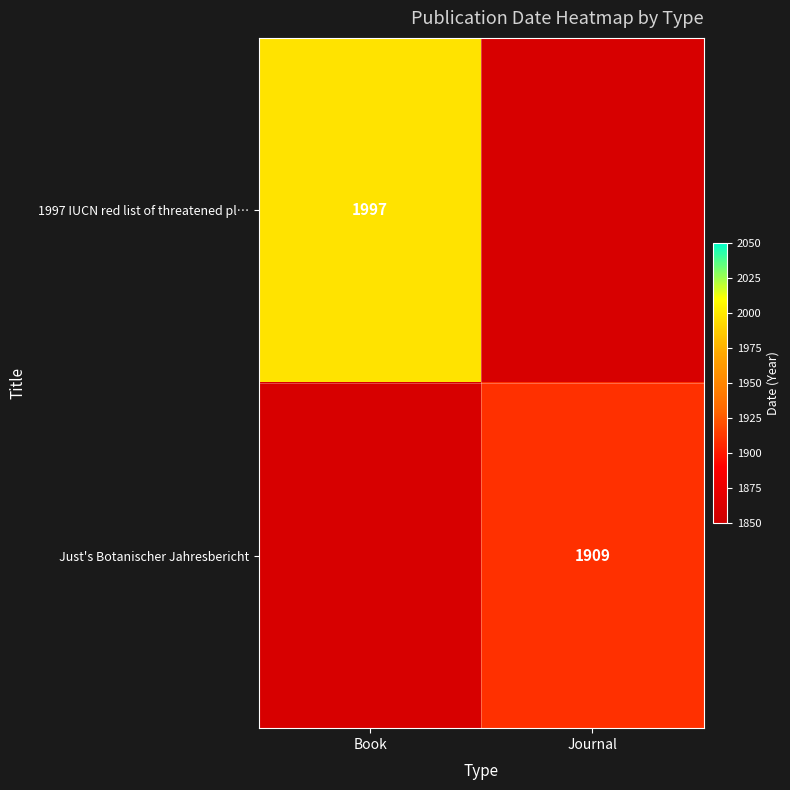

Is it true that Just's Botanischer Jahresbericht equals 1909 at Journal?

True